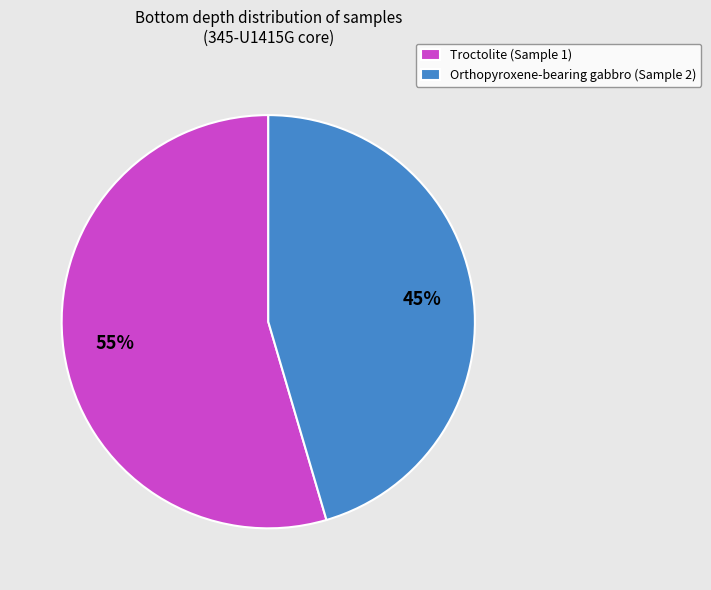

How many segments does this pie chart have?

2